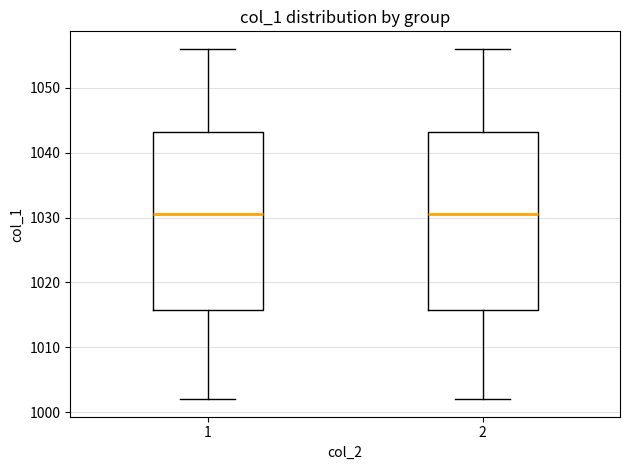

Where does the median line of the box at x = 1 sit on the y-axis? The values are not printed on the chart, so give them approximately, as read against the axis.

1031